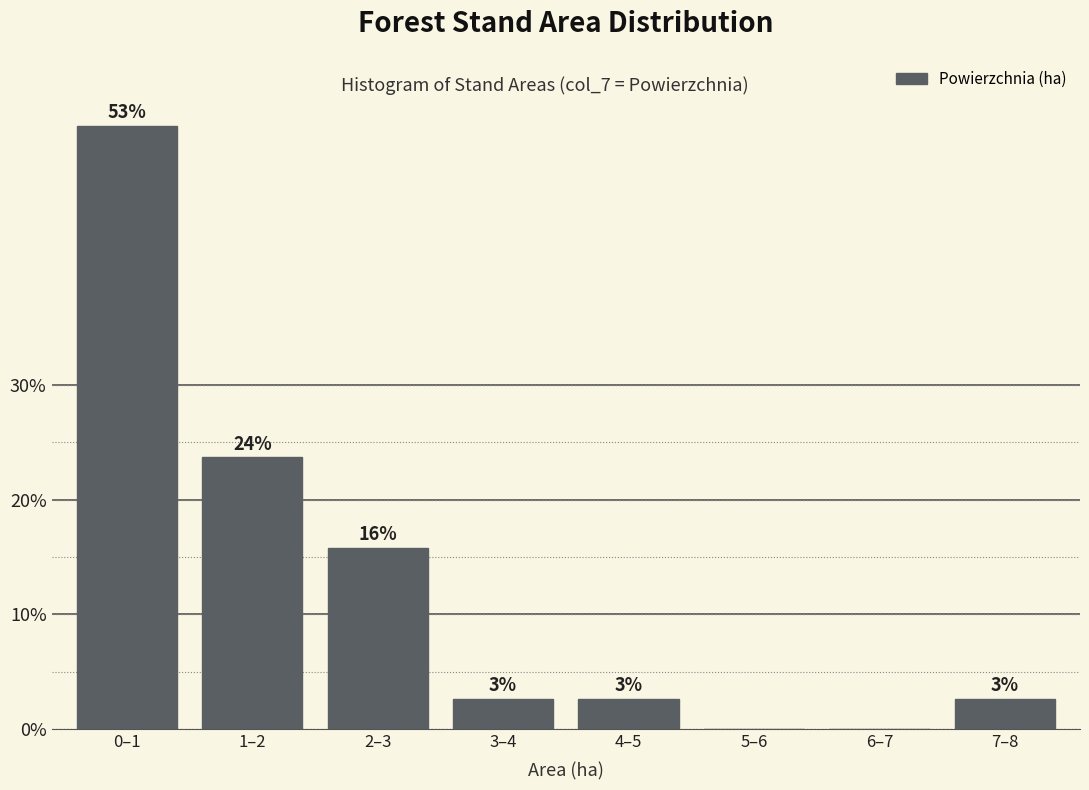

Are the bars horizontal?

No